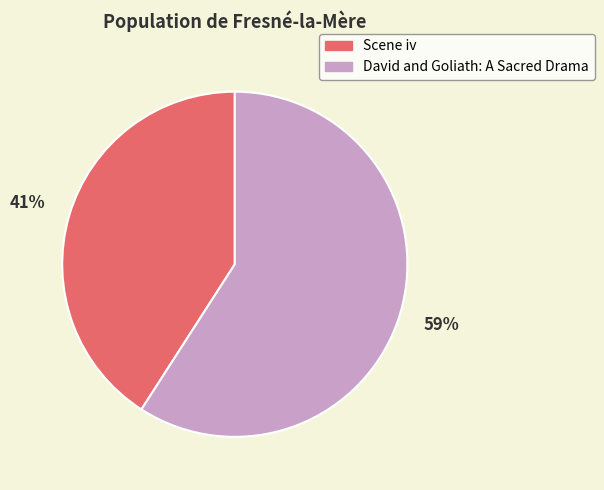

Is it true that David and Goliath: A Sacred Drama is 59% of the pie?

True